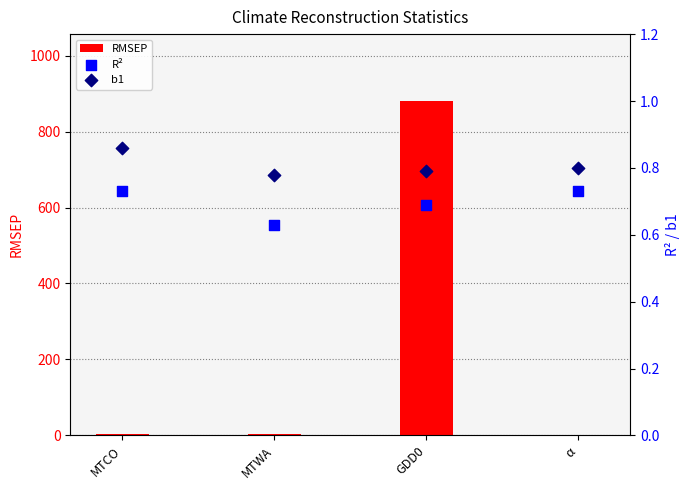

What are all the series names shown in the legend?

RMSEP, R², b1